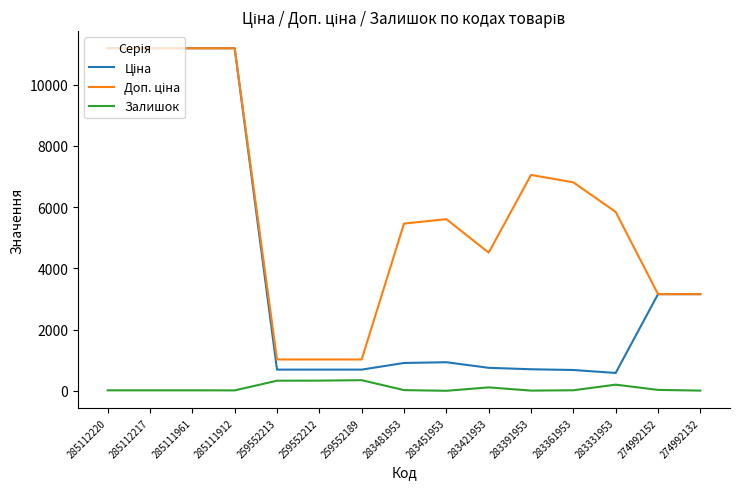

What is the spread (max minus min) of values at 259552189?

676.6